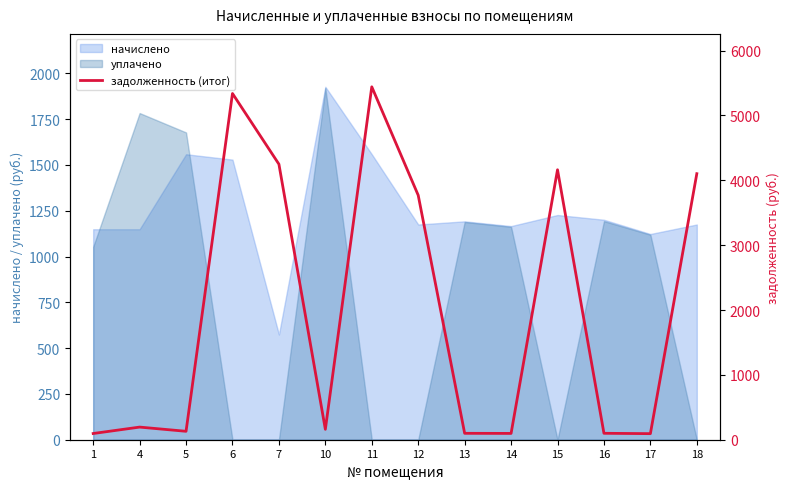

The value of начислено at 10 is 3314.6. True or false?

False